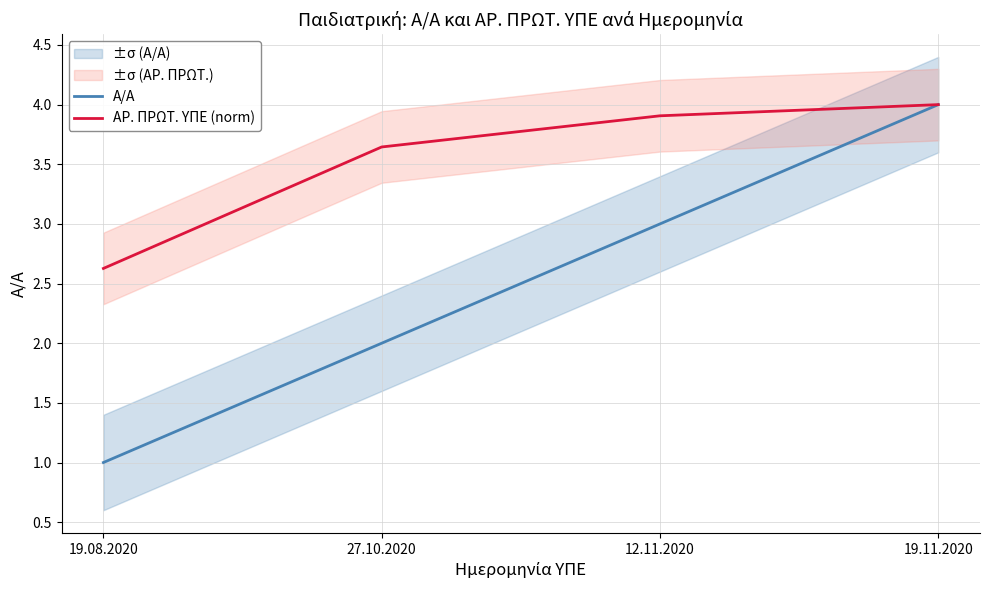

Is it true that Α/Α equals 3.0 at 12.11.2020?

True